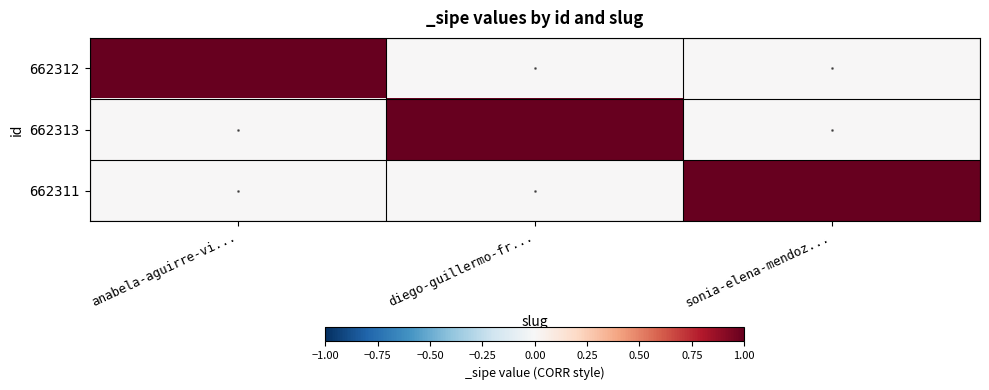

Which series has the largest range (max minus min)?

662312